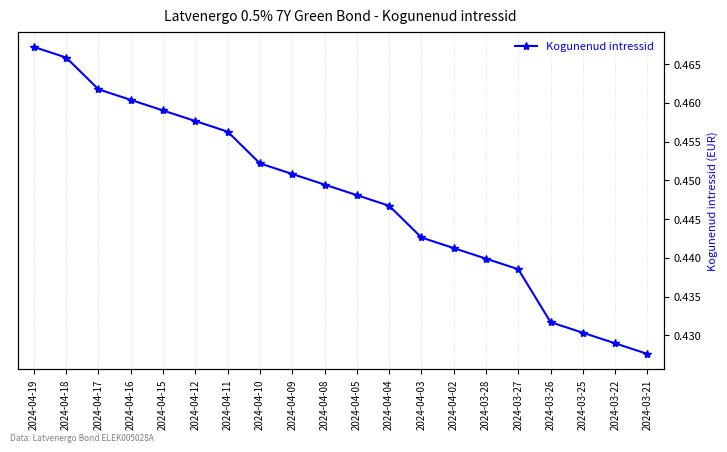

What is the sum of the values at 2024-04-10 and 2024-04-11?

0.9